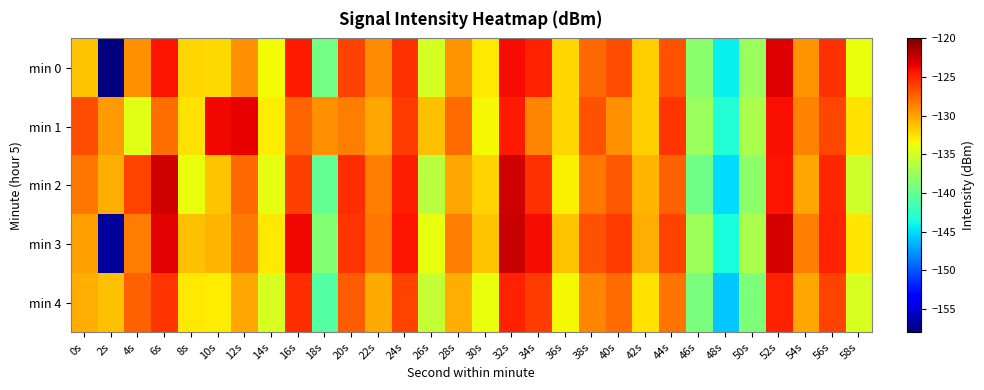

What is the greatest value displayed?

-122.5